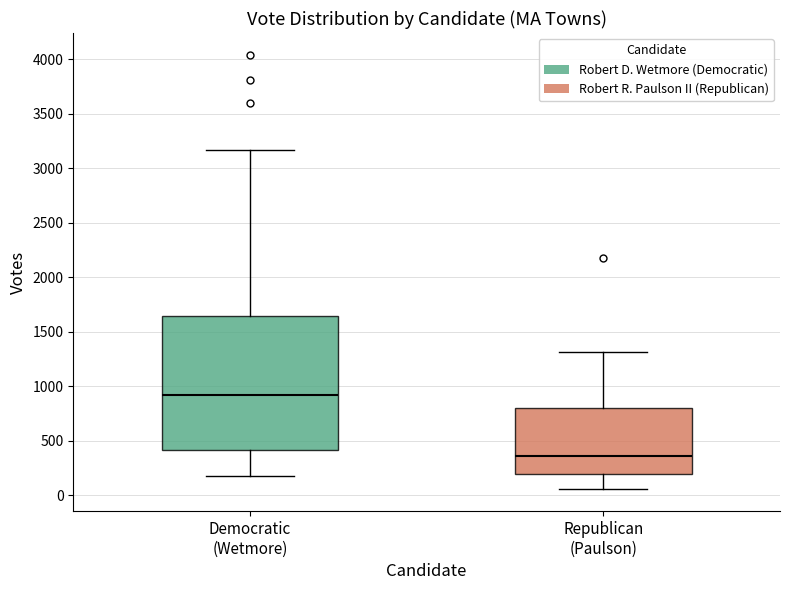

Where does the median line of the box for Republican (Paulson) sit on the y-axis? The values are not printed on the chart, so give them approximately, as read against the axis.

350